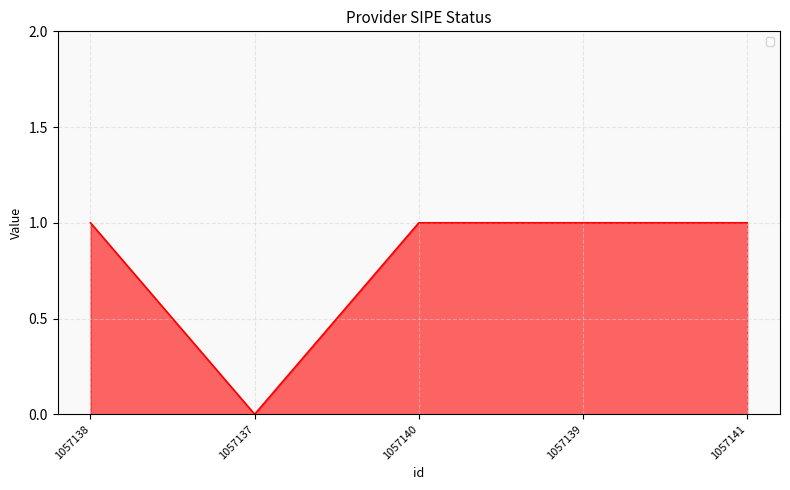

What position from the right is 1057140?

3